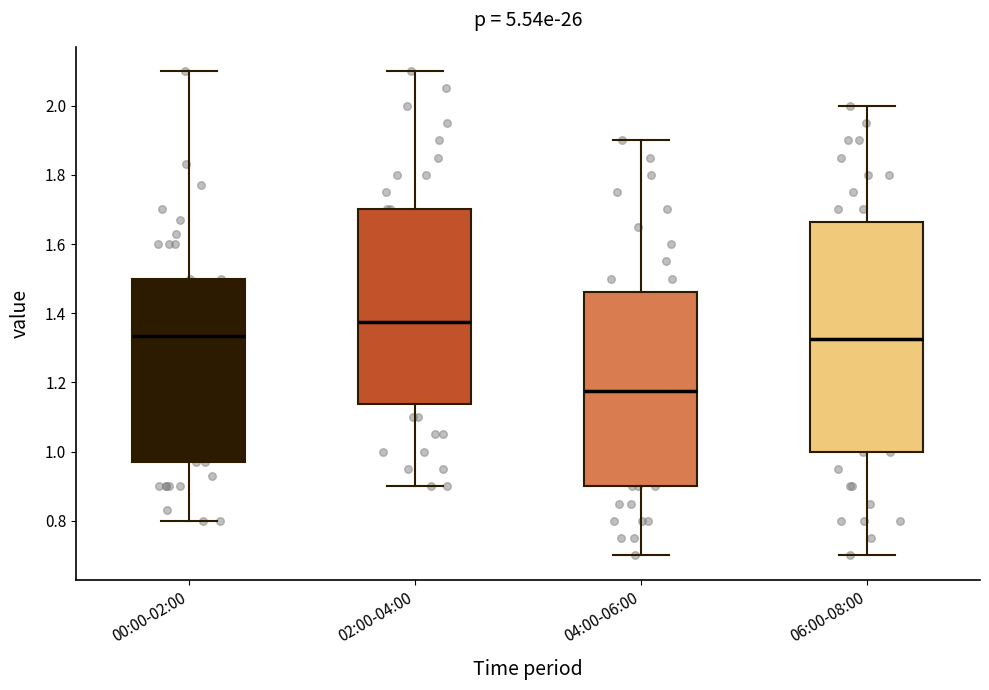

Reading left to right, transcribe this box plot: for each box, give where its median line is, the range the box spans, and where its two whiskers end, as read against the y-axis. The values are not printed on the chart, so give them approximately, as read against the axis.

00:00-02:00: median 1.34, box 0.98 to 1.50, whiskers 0.80 to 2.10
02:00-04:00: median 1.38, box 1.14 to 1.70, whiskers 0.90 to 2.10
04:00-06:00: median 1.18, box 0.90 to 1.46, whiskers 0.70 to 1.90
06:00-08:00: median 1.32, box 1.00 to 1.66, whiskers 0.70 to 2.00